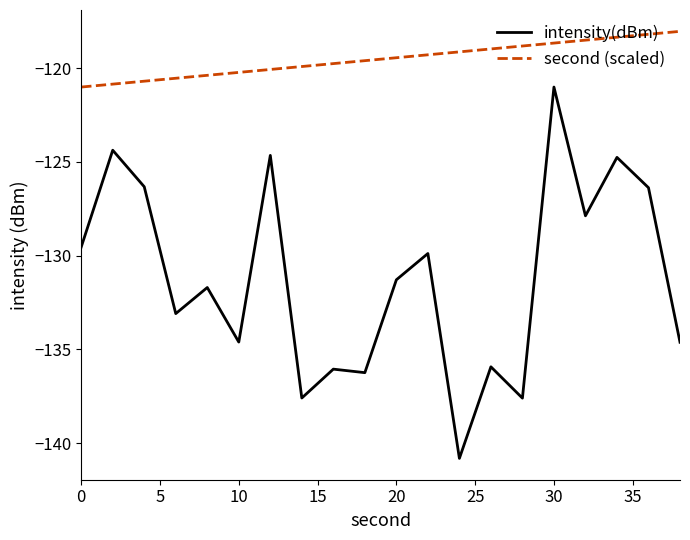

List the series in order of their peak value, highest first.

second (scaled), intensity(dBm)